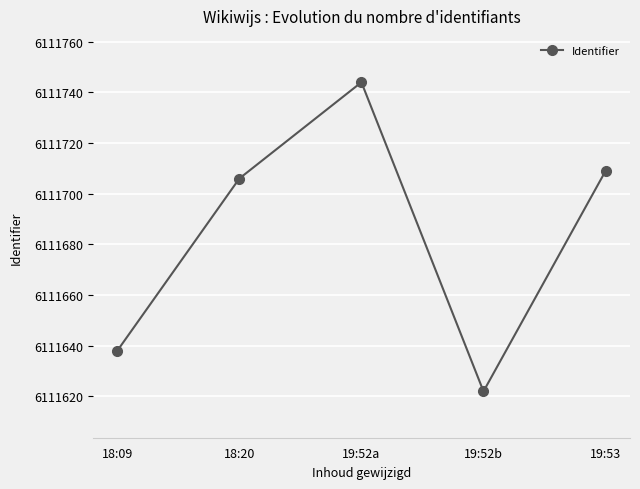

Between 19:52a and 18:20, which is larger?

19:52a